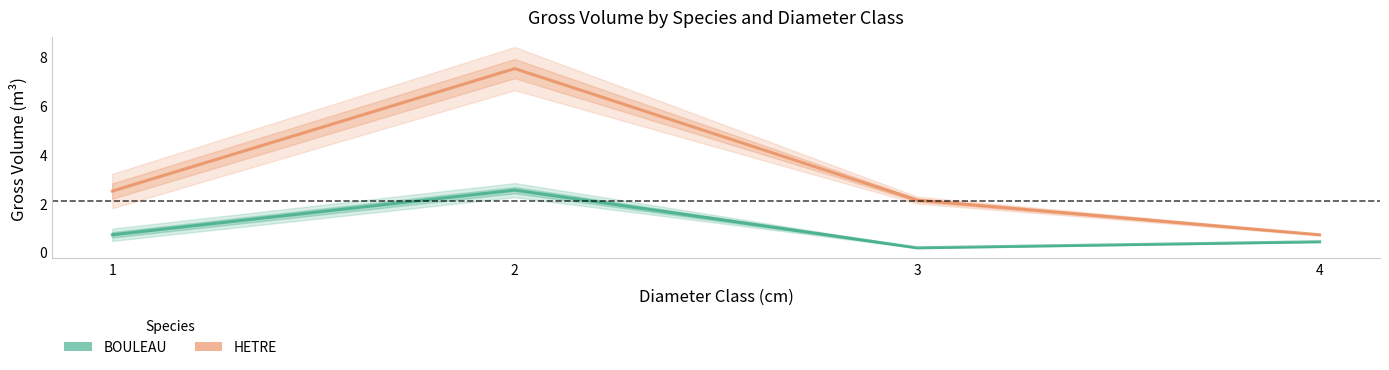

What is the spread (max minus min) of values at 3?

1.9